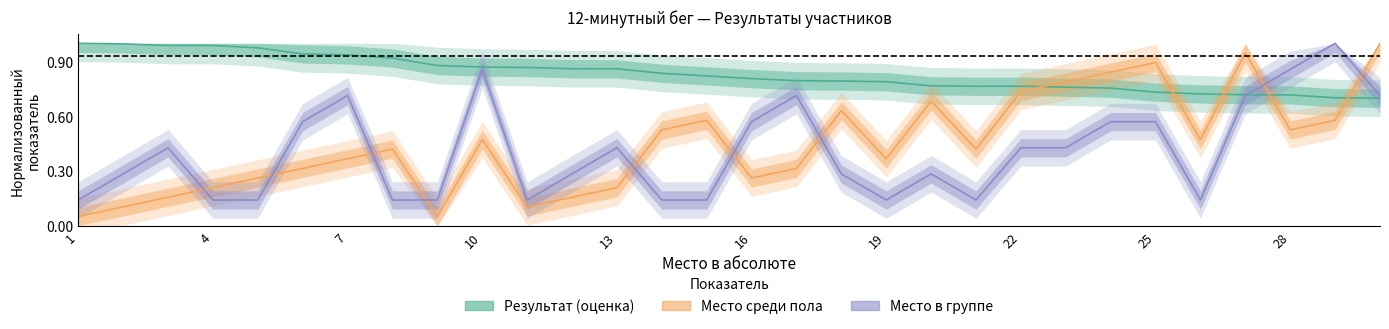

What is the sum of the Место среди пола values at 29 and 16?

0.8